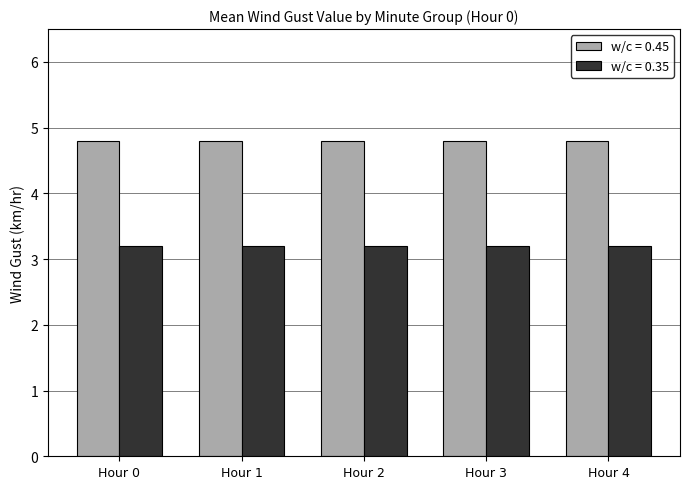

What is the lowest value of the w/c = 0.45 series?

4.8